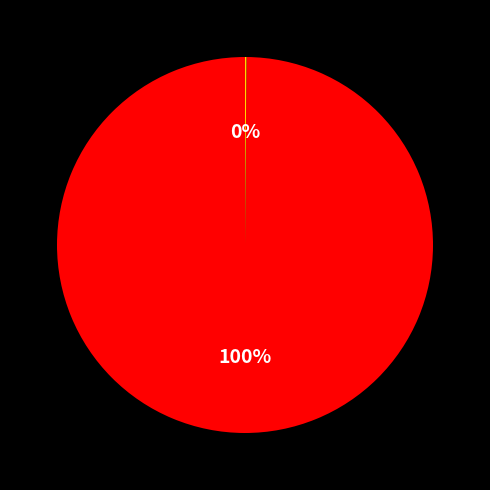

To the nearest percent, what is the difference between the largest and smallest slice percentages?

100%